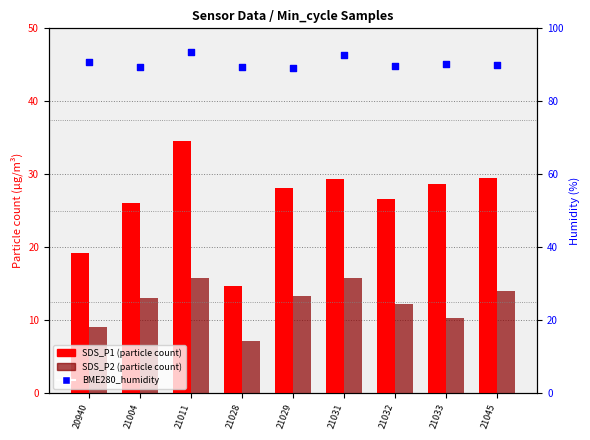

What are all the series names shown in the legend?

SDS_P1, SDS_P2, BME280_humidity